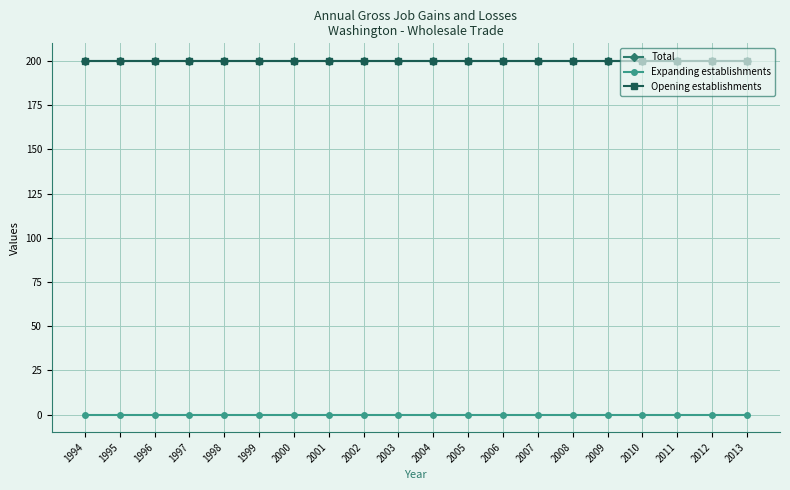

Reading left to right, what are all the values shown in this chart?

Total: 200	200	200	200	200	200	200	200	200	200	200	200	200	200	200	200	200	200	200	200
Expanding establishments: 0	0	0	0	0	0	0	0	0	0	0	0	0	0	0	0	0	0	0	0
Opening establishments: 200	200	200	200	200	200	200	200	200	200	200	200	200	200	200	200	200	200	200	200